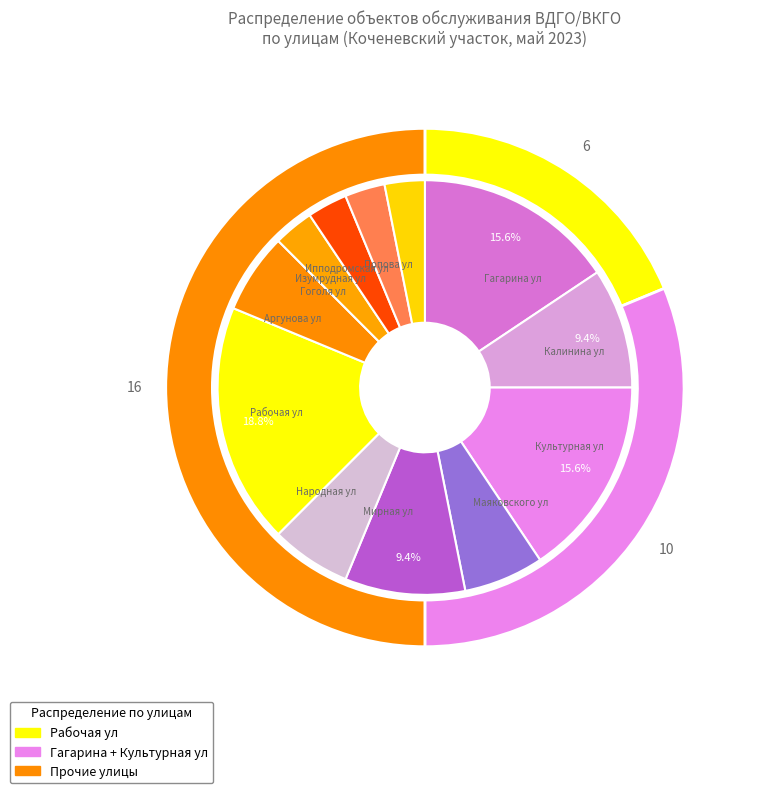

Is Аргунова ул the majority of the pie?

No